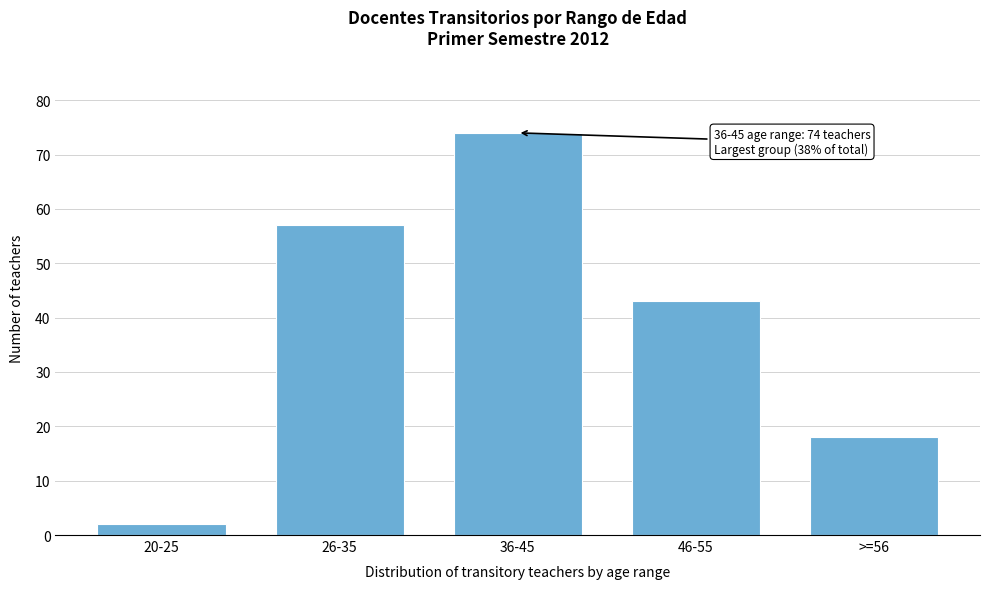

Reading left to right, list all the values displayed in this chart.

20-25=2	26-35=57	36-45=74	46-55=43	>=56=18